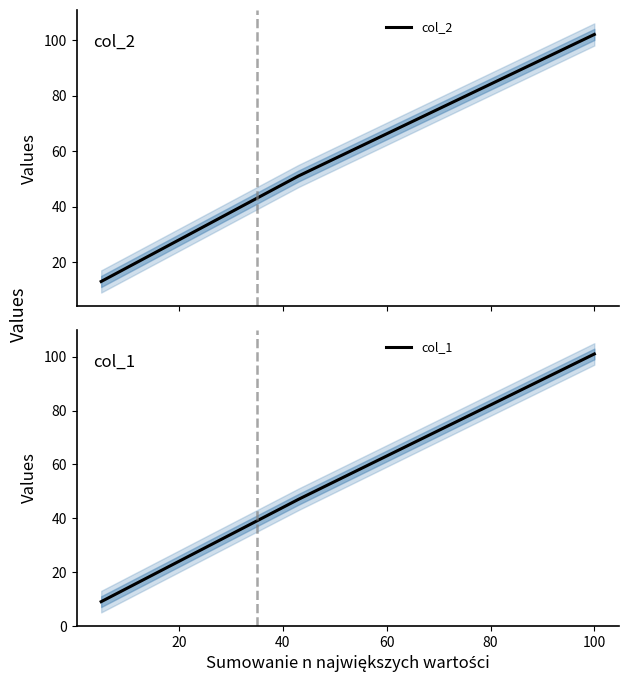

Which has a higher value, 40 or 80?

80